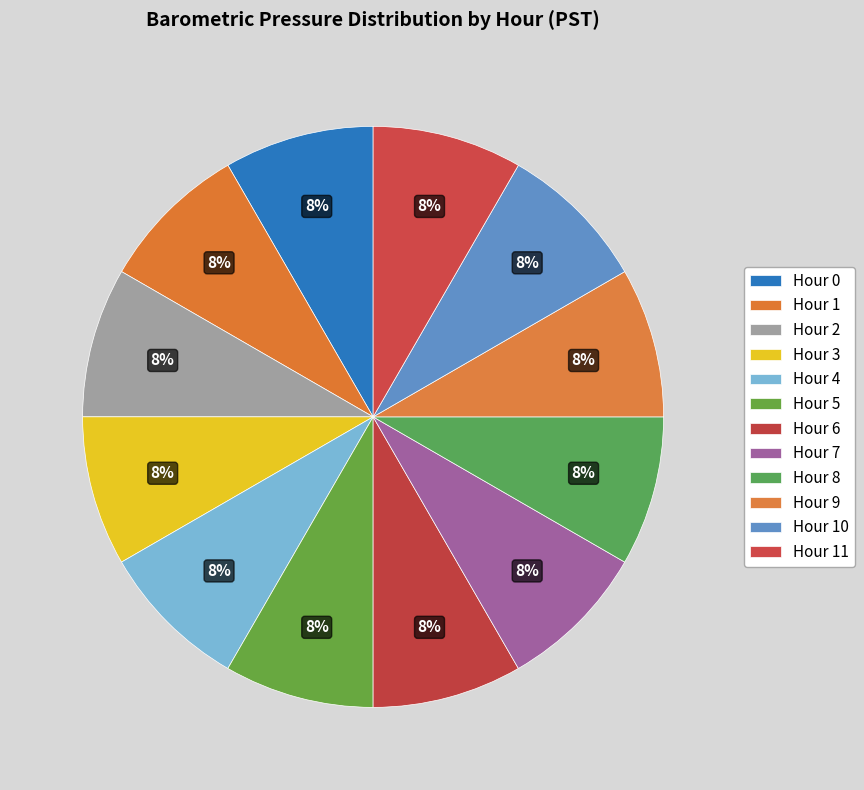

Between Hour 7 and Hour 3, which is larger?

Hour 3